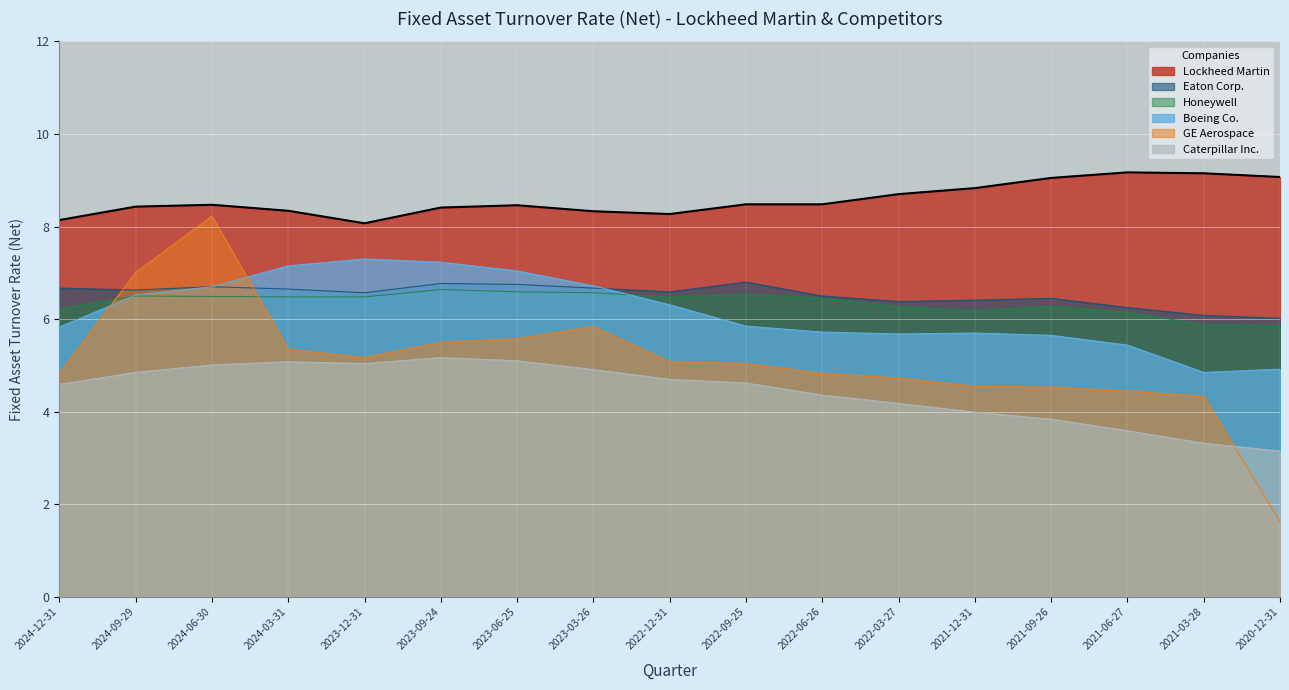

What is the value of the GE Aerospace point at the 7th from the left?

5.6